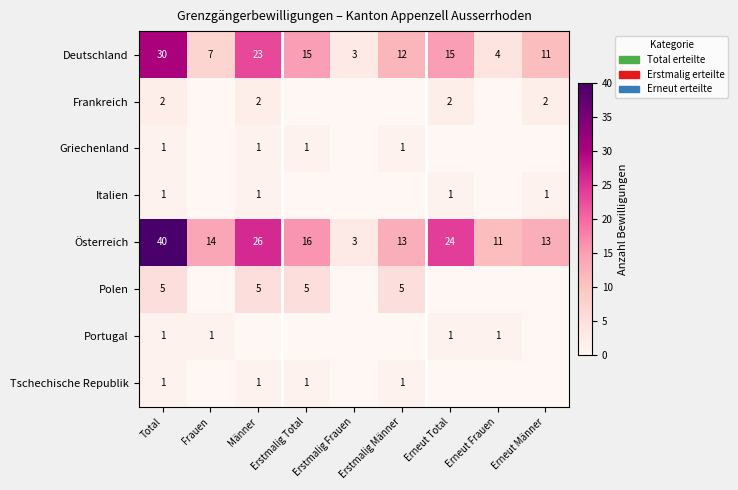

Between Erneut Total and Erneut Frauen, which is larger?

Erneut Total